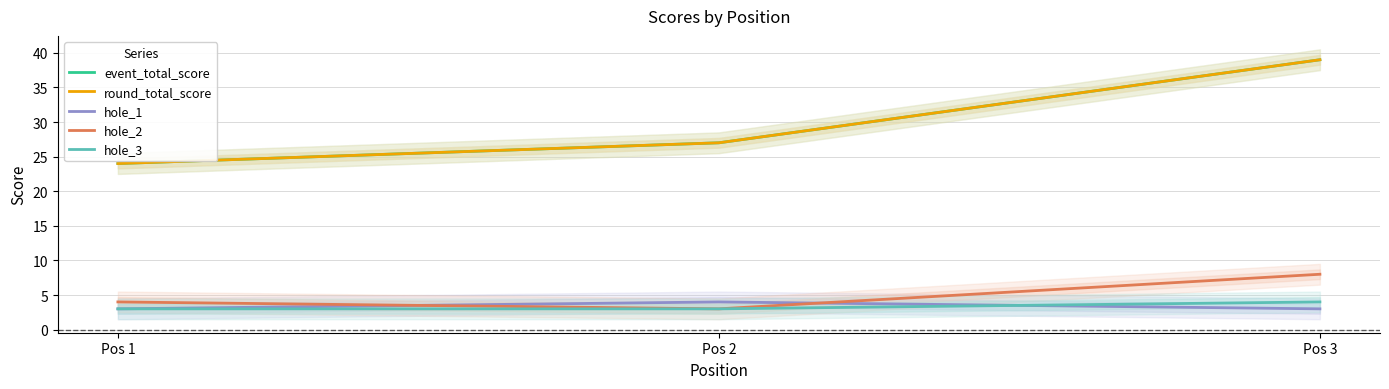

What is the value of the hole_3 point at the 1st from the left?

3